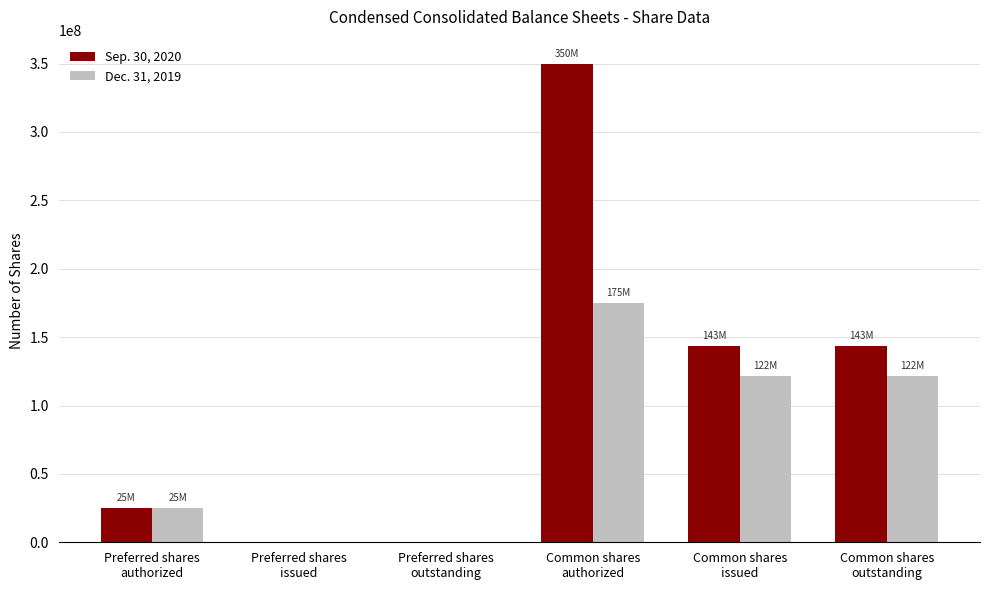

Reading left to right, list all the values displayed in this chart.

Sep. 30, 2020: Preferred shares
authorized=25000000	Preferred shares
issued=0	Preferred shares
outstanding=0	Common shares
authorized=350000000	Common shares
issued=143328652	Common shares
outstanding=143328652
Dec. 31, 2019: Preferred shares
authorized=25000000	Preferred shares
issued=0	Preferred shares
outstanding=0	Common shares
authorized=175000000	Common shares
issued=121674568	Common shares
outstanding=121674568